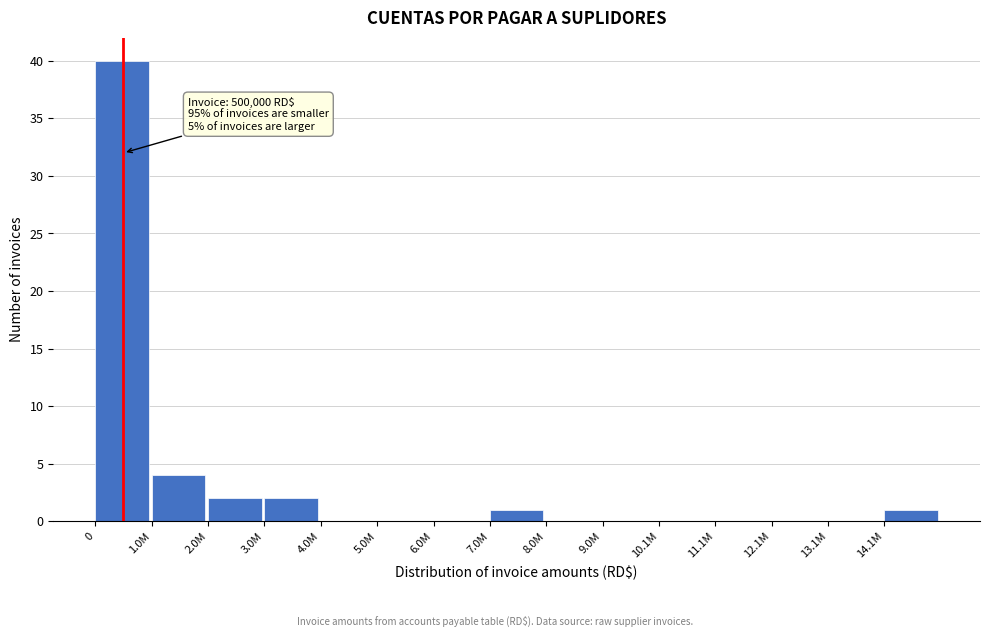

Reading left to right, what are all the values shown in this chart?

0=40	1.0M=4	2.0M=2	3.0M=2	4.0M=0	5.0M=0	6.0M=0	7.0M=1	8.0M=0	9.0M=0	10.1M=0	11.1M=0	12.1M=0	13.1M=0	14.1M=1